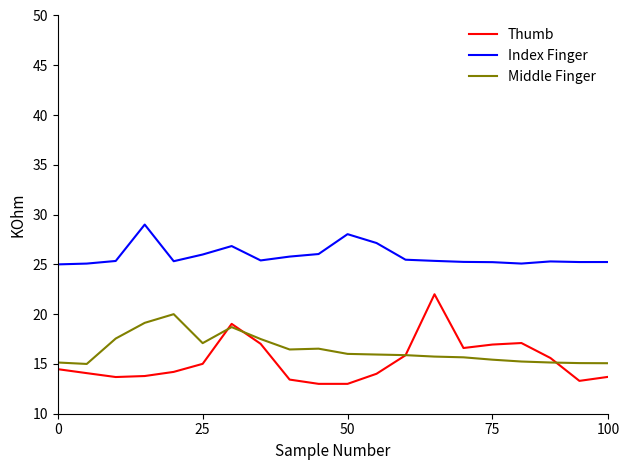

What are all the series names shown in the legend?

Thumb, Index Finger, Middle Finger